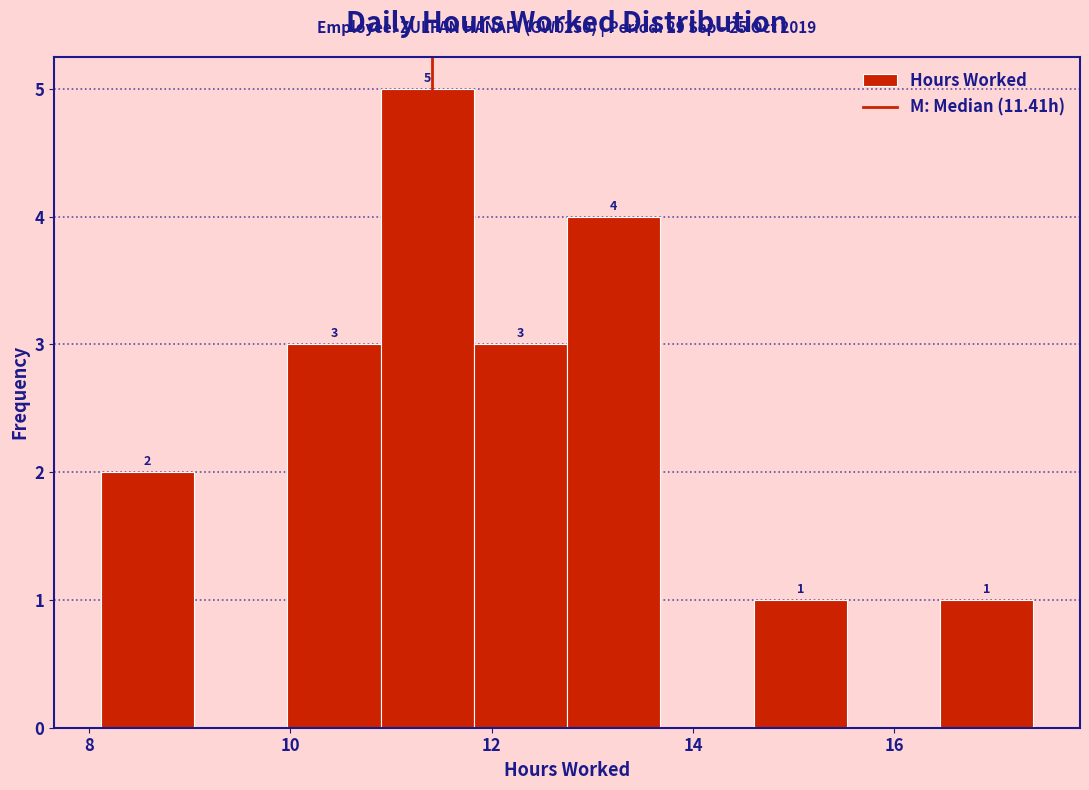

Over which range of the x-axis is the bar tallest?

10.8 to 11.8